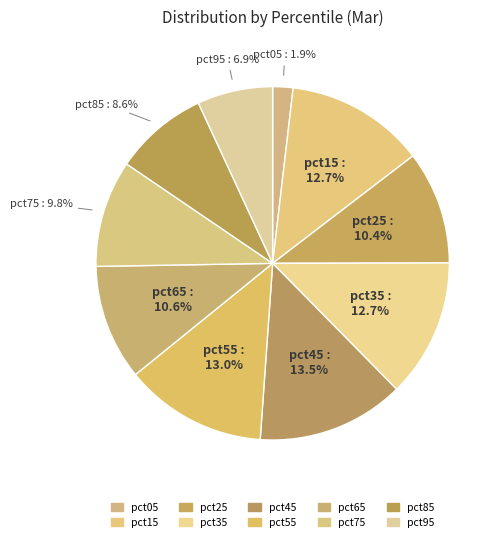

To the nearest percent, what portion does pct55 represent?

13%